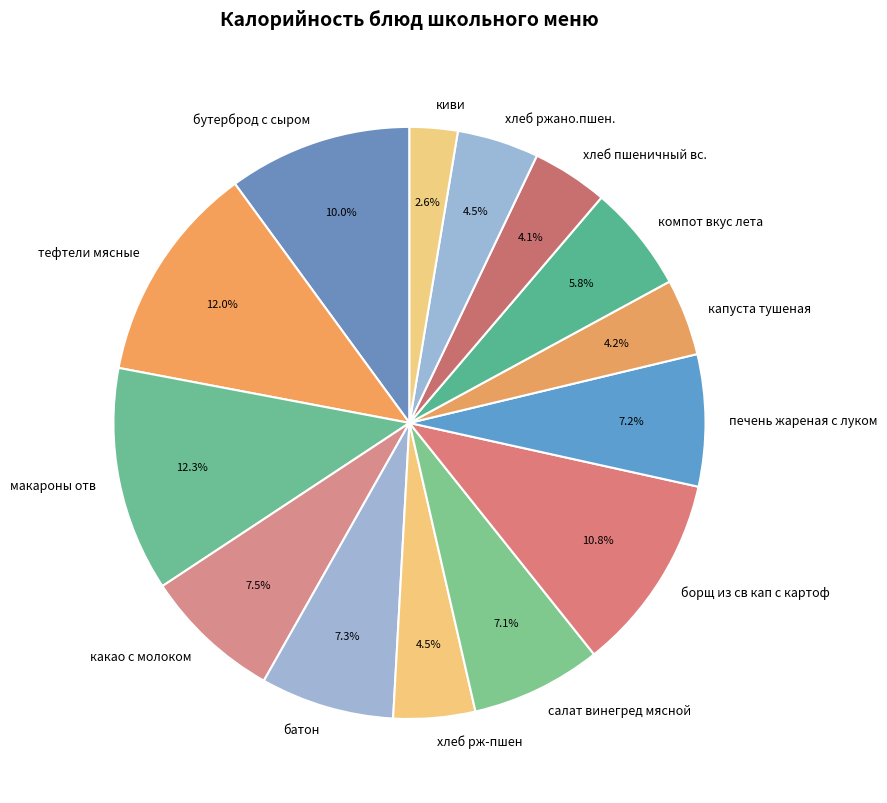

What is the ratio of the value at печень жареная с луком to the value at капуста тушеная?

1.7